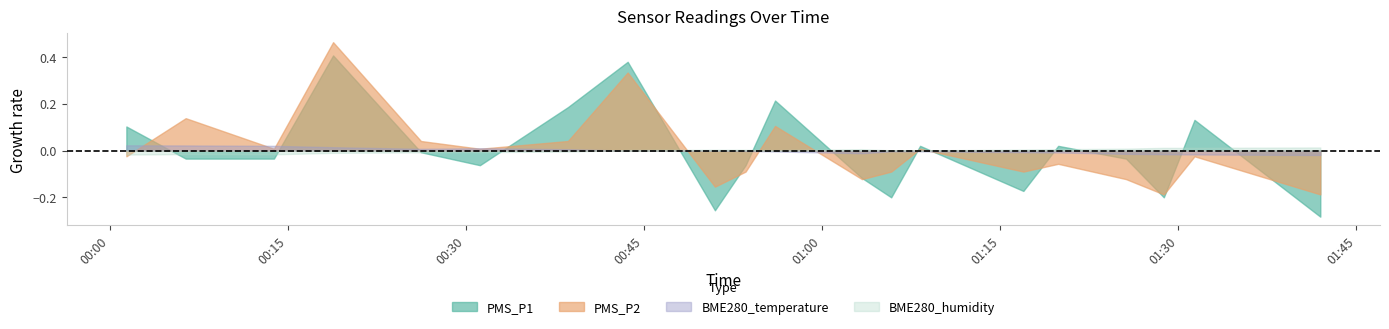

After their last crossing, which series has the higher values: PMS_P1 or BME280_temperature?

BME280_temperature